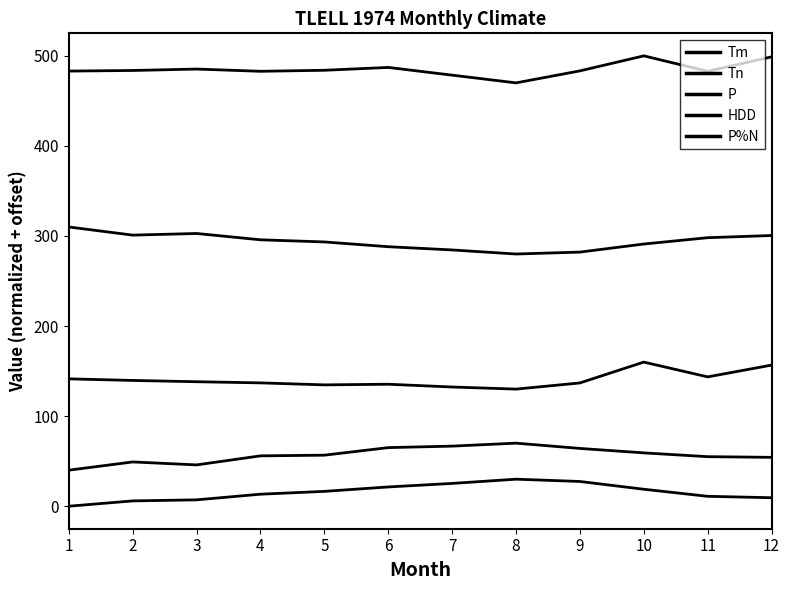

How many lines are shown in the chart?

5